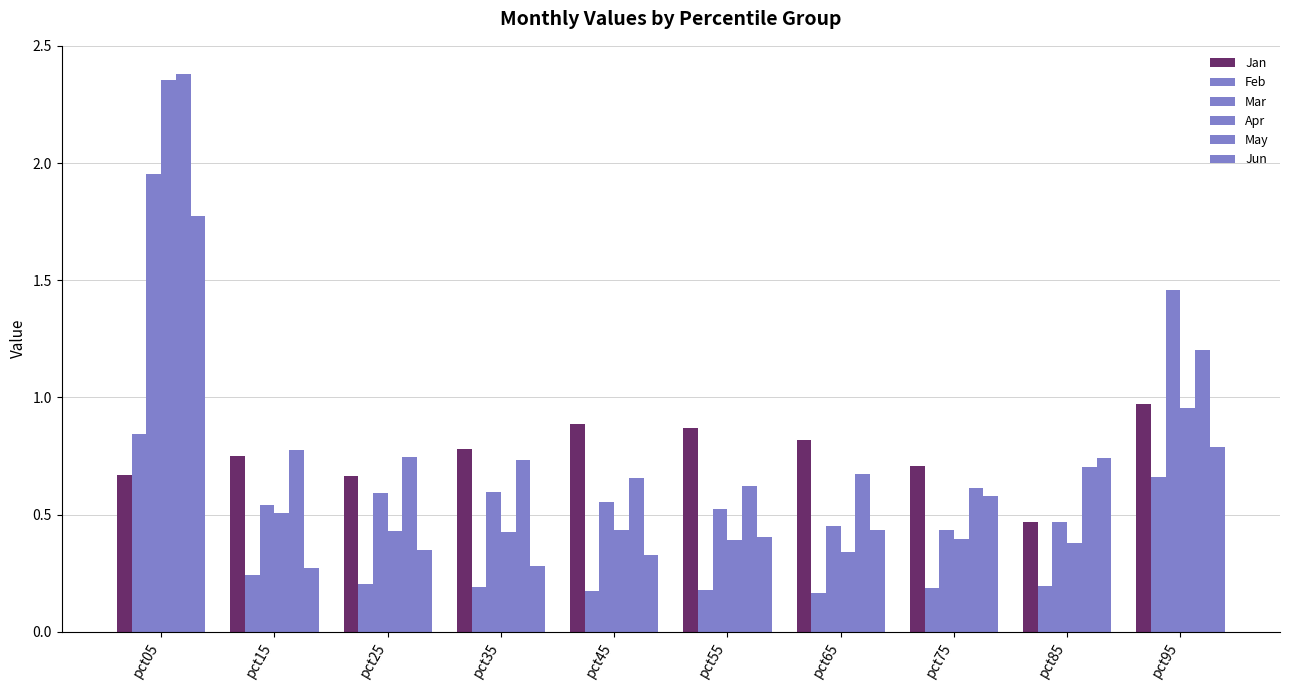

How many bars are there in each group?

6